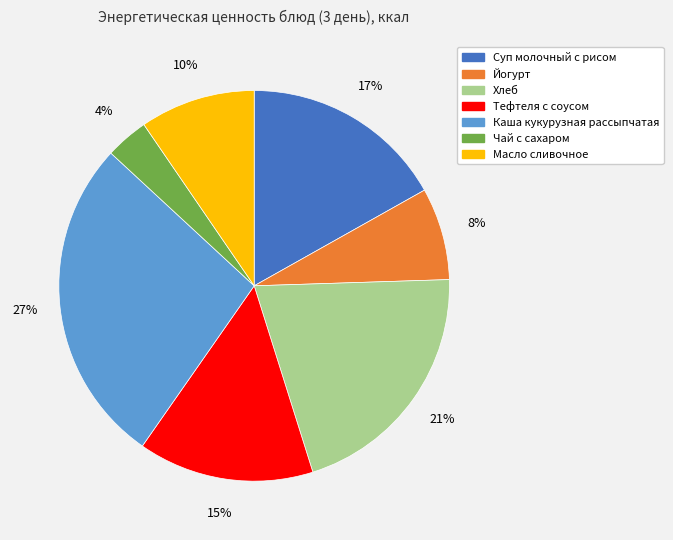

Which has a higher value, Хлеб or Йогурт?

Хлеб